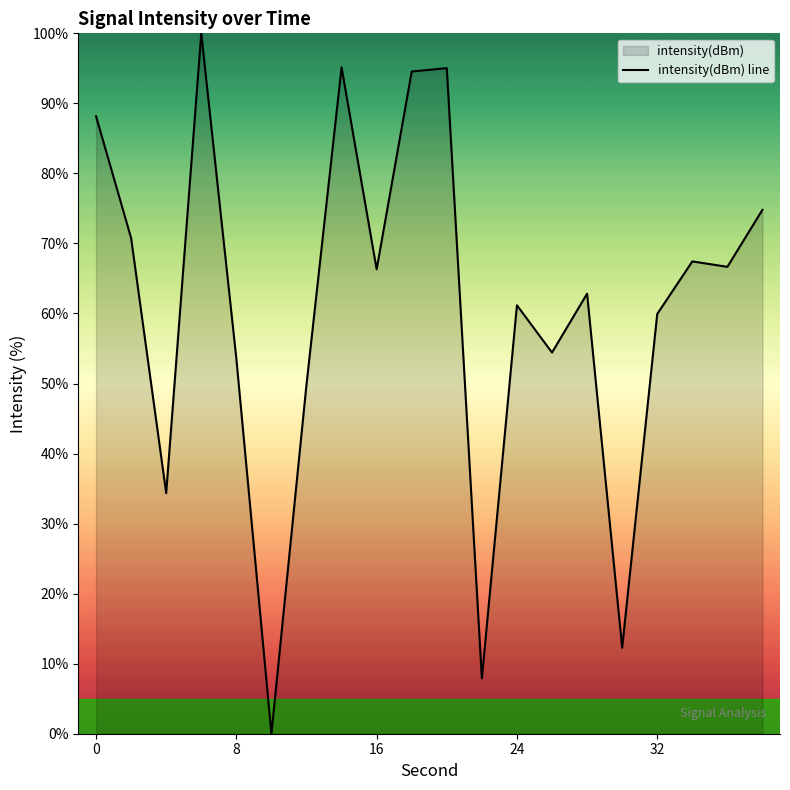

How many data points are above 66?

10